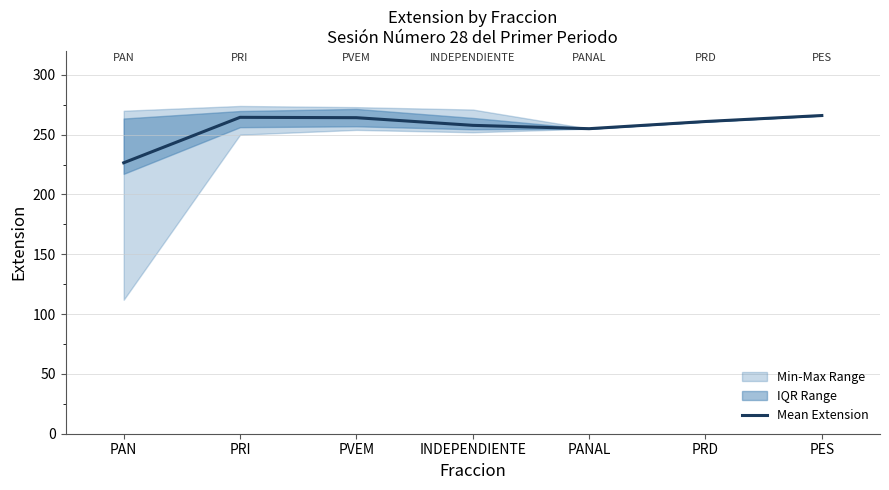

What is the label of the 7th point from the left?

PES